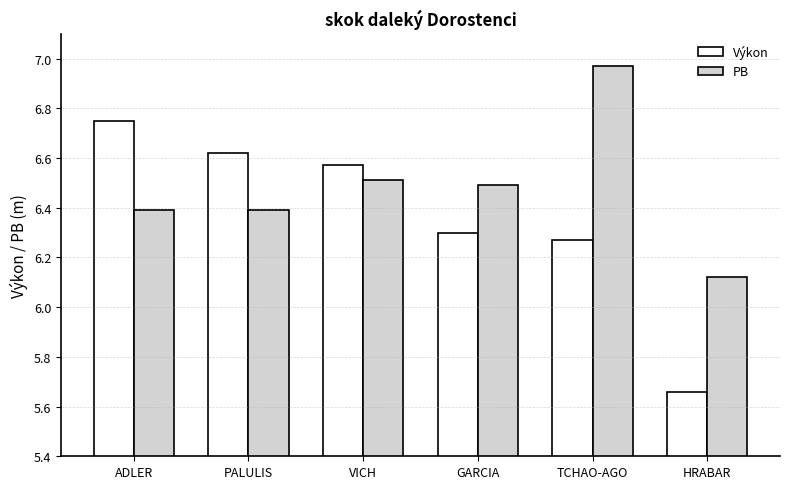

What is the label of the 4th bar from the left?

GARCIA